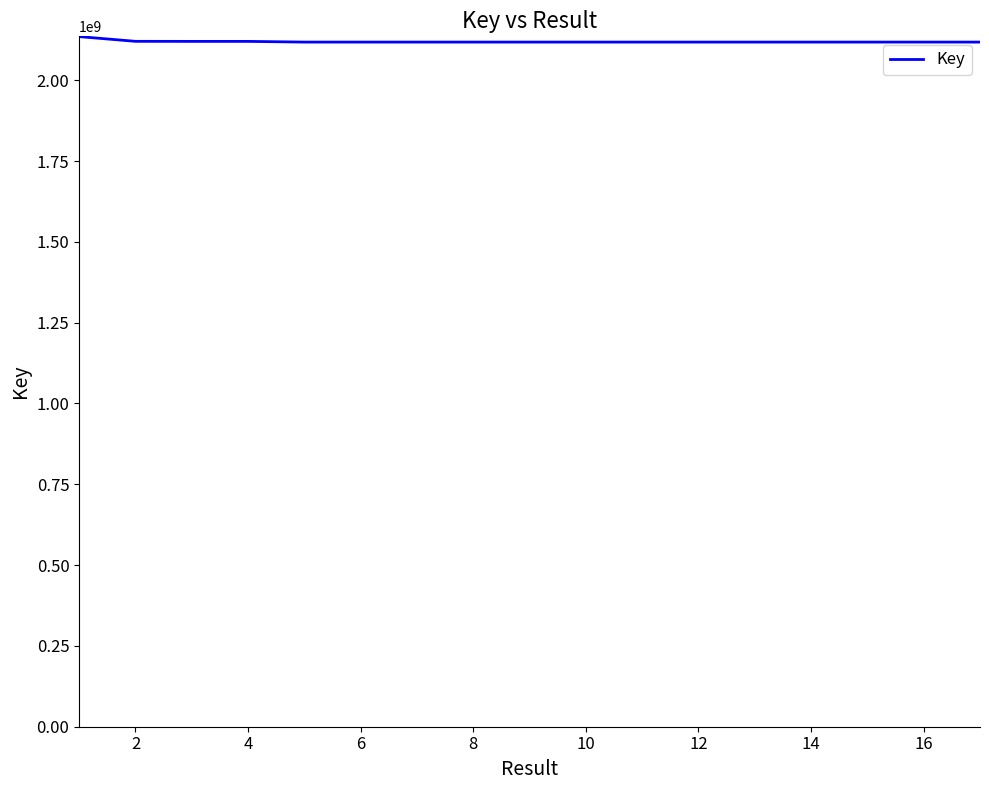

What is the average value?

2119320998